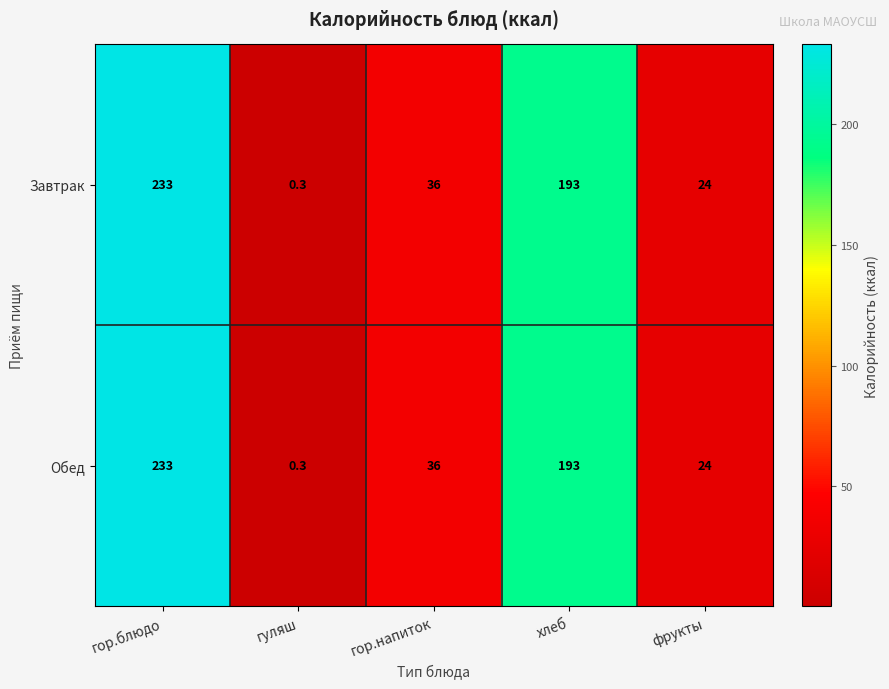

Which label corresponds to the largest value in the chart?

гор.блюдо